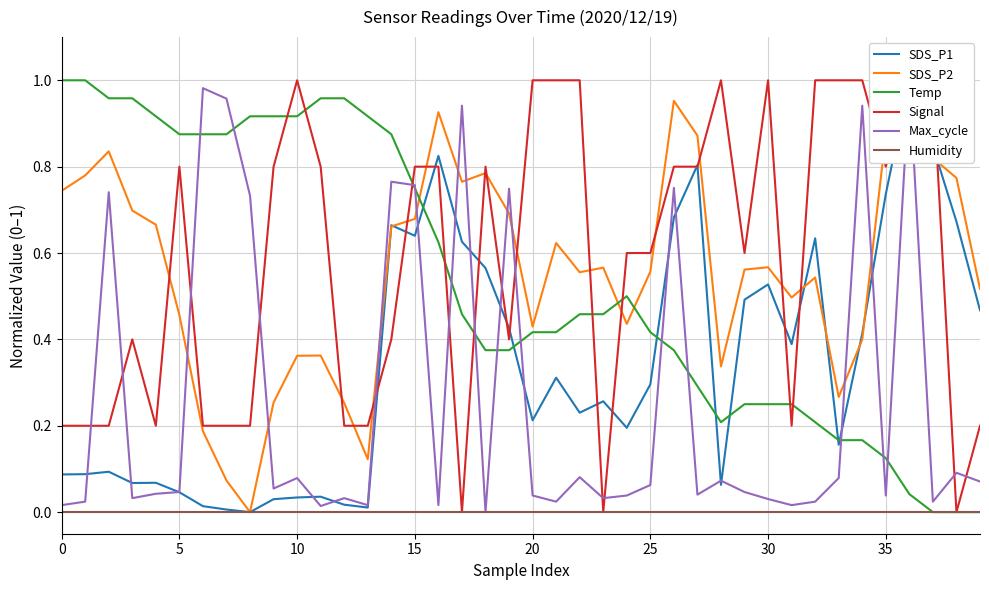

True or false: Humidity and SDS_P1 intersect in this chart.

False